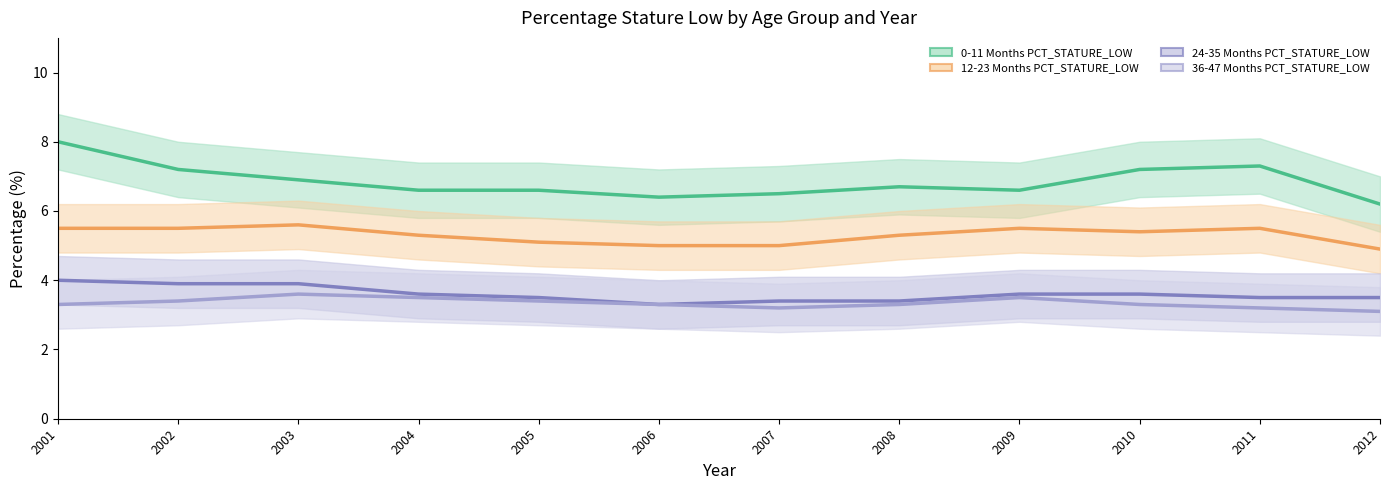

List the labels in order of 36-47 Months PCT_STATURE_LOW value, largest first.

2003, 2004, 2009, 2002, 2005, 2001, 2006, 2008, 2010, 2007, 2011, 2012